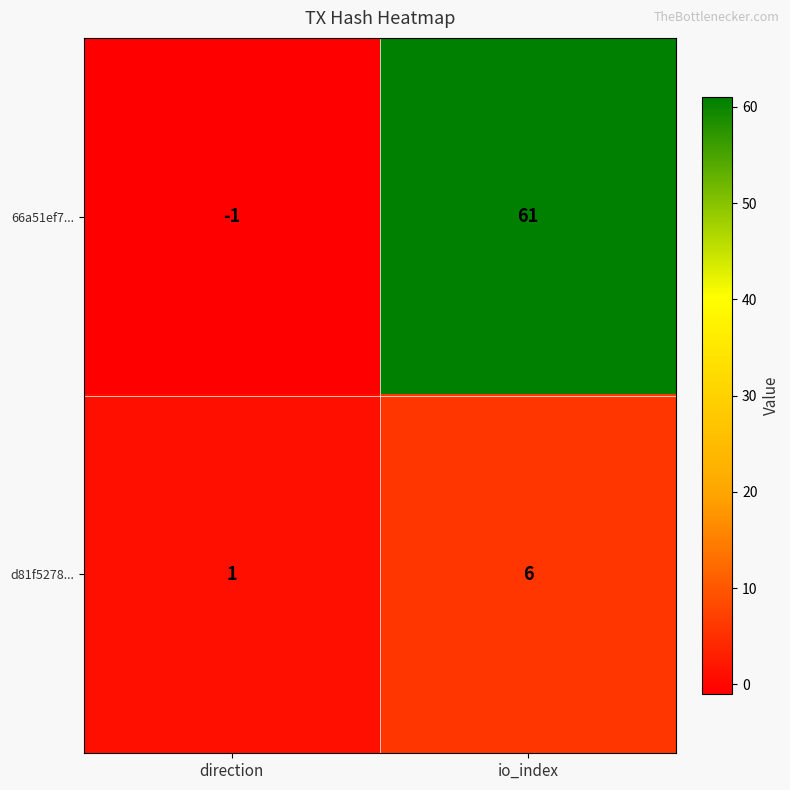

What is the difference between the highest and lowest values at io_index?

55